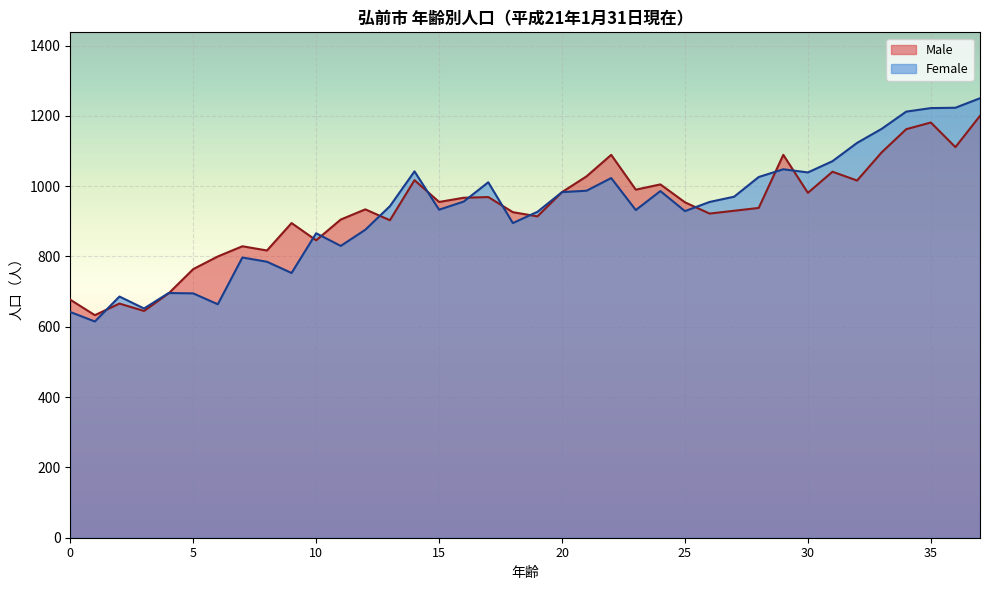

Reading left to right, what are all the values shown in this chart?

Male: 0=677	1=633	2=666	3=645	4=695	5=764	6=800	7=829	8=817	9=895	10=846	11=905	12=934	13=903	14=1017	15=955	16=967	17=969	18=926	19=914	20=983	21=1028	22=1089	23=990	24=1005	25=954	26=922	27=930	28=938	29=1089	30=981	31=1041	32=1016	33=1096	34=1162	35=1181	36=1111	37=1200
Female: 0=642	1=615	2=686	3=652	4=696	5=695	6=664	7=797	8=785	9=753	10=866	11=830	12=876	13=943	14=1042	15=933	16=956	17=1011	18=895	19=927	20=983	21=987	22=1023	23=932	24=986	25=929	26=955	27=970	28=1026	29=1048	30=1039	31=1071	32=1123	33=1163	34=1212	35=1222	36=1223	37=1250